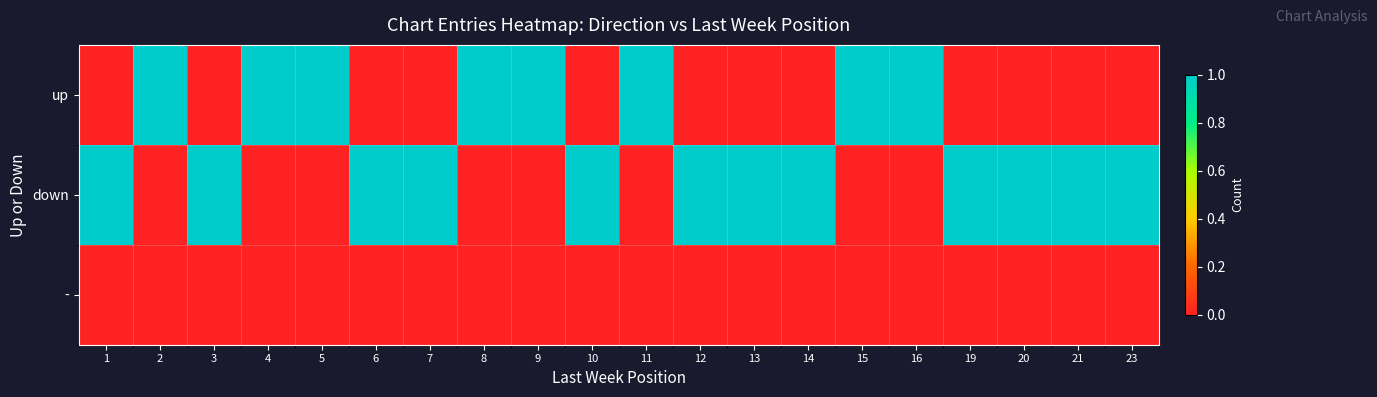

Reading right to left, extract all data points from this chart.

up: 23=0	21=0	20=0	19=0	16=1	15=1	14=0	13=0	12=0	11=1	10=0	9=1	8=1	7=0	6=0	5=1	4=1	3=0	2=1	1=0
down: 23=1	21=1	20=1	19=1	16=0	15=0	14=1	13=1	12=1	11=0	10=1	9=0	8=0	7=1	6=1	5=0	4=0	3=1	2=0	1=1
-: 23=0	21=0	20=0	19=0	16=0	15=0	14=0	13=0	12=0	11=0	10=0	9=0	8=0	7=0	6=0	5=0	4=0	3=0	2=0	1=0